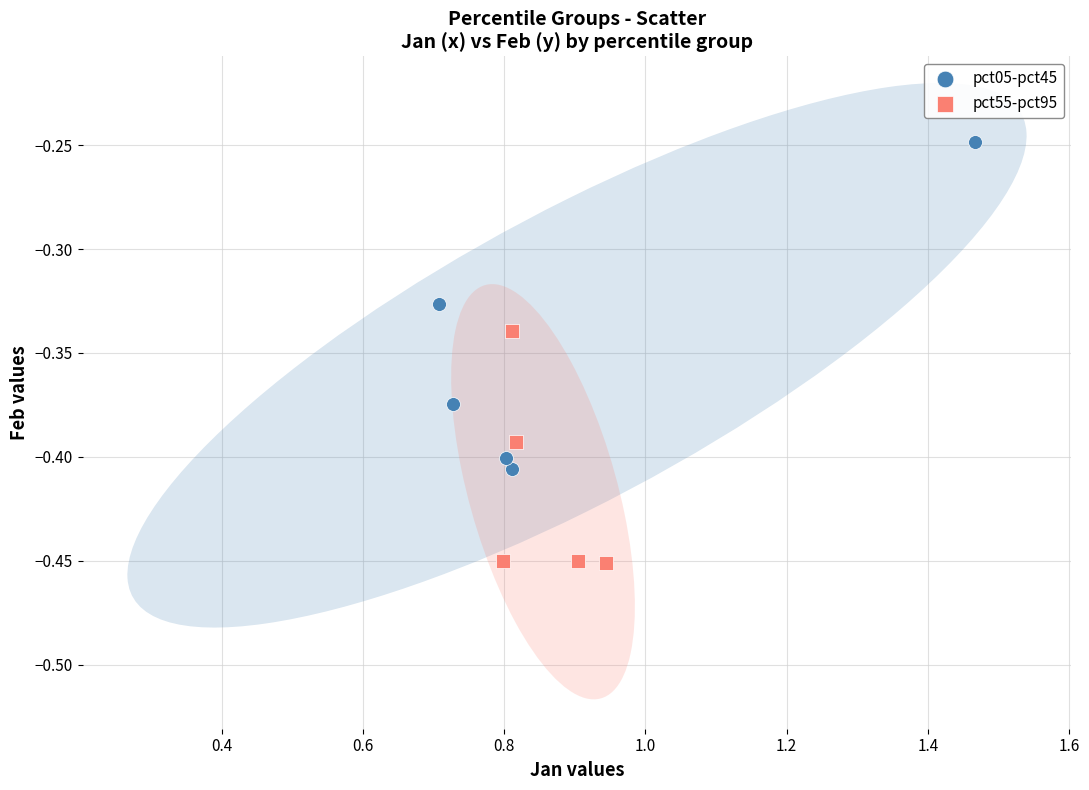

What are all the series names shown in the legend?

pct05-pct45, pct55-pct95